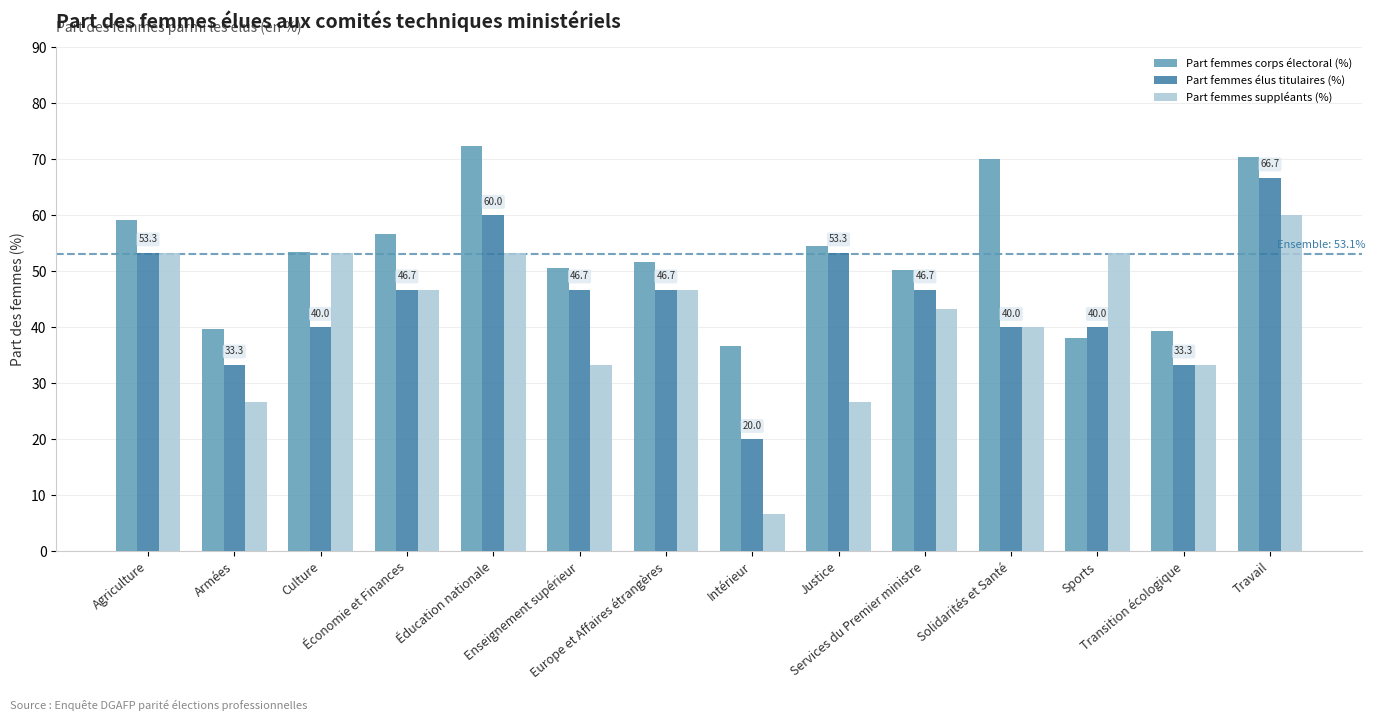

What is the sum of the Part femmes suppléants (%) values at Économie et Finances and Sports?

100.0